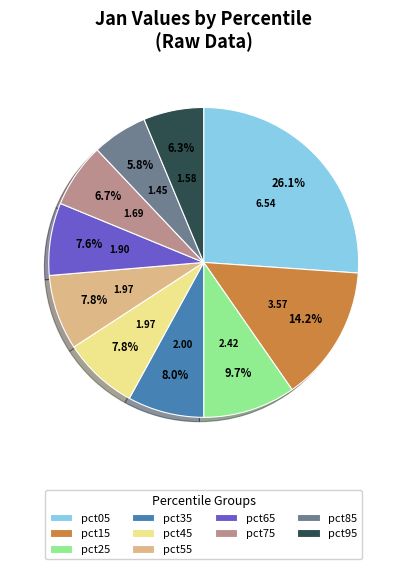

To the nearest percent, what percentage of the pie is pct05?

26%